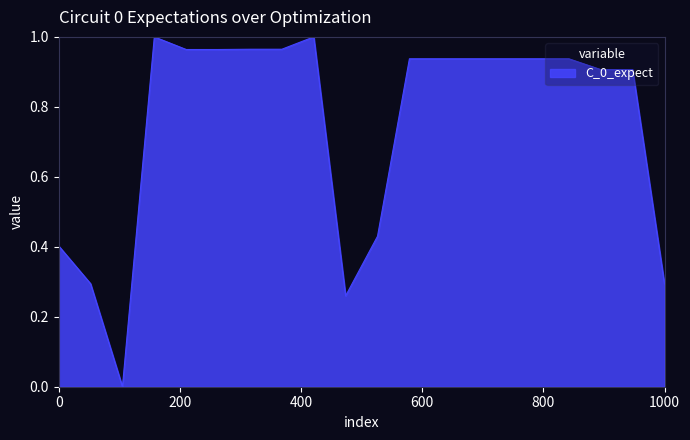

Is this an area chart (filled region under the line)?

Yes